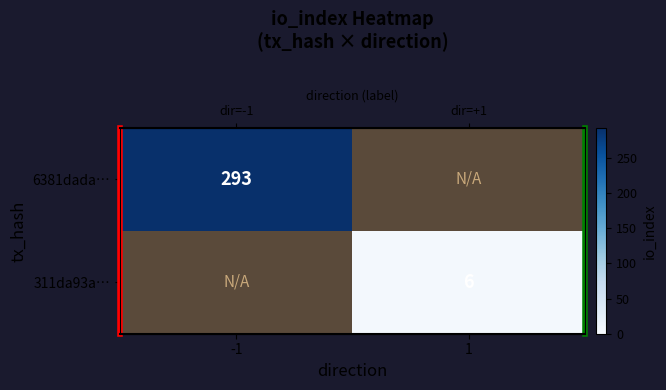

Which series has the widest spread of values?

6381dada…